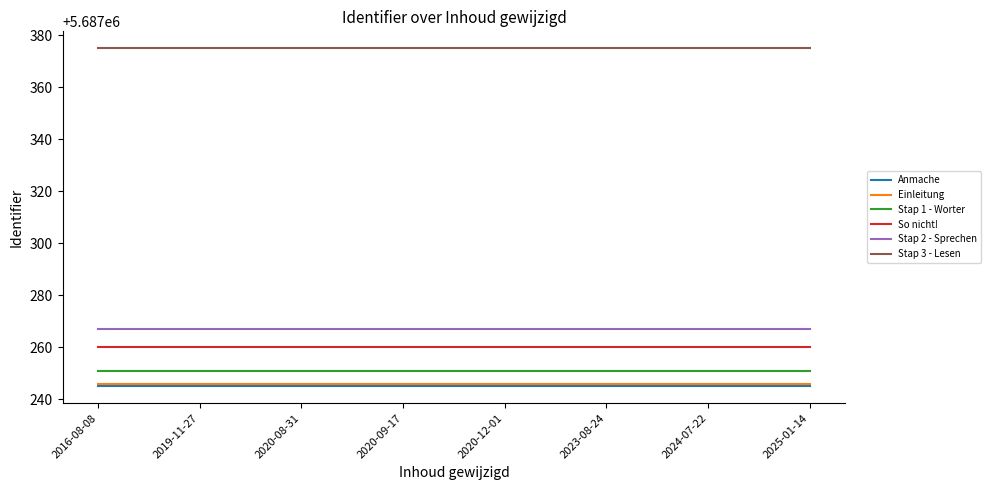

Is it true that Stap 3 - Lesen equals 1183387 at 2019-11-27?

False